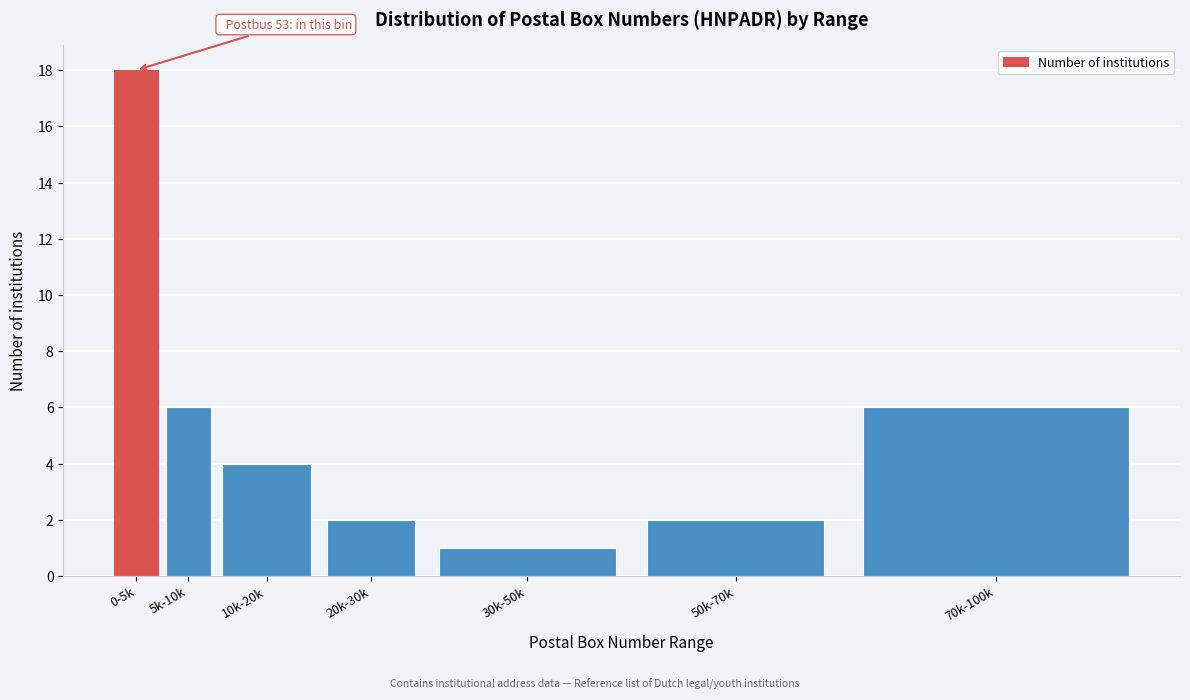

Reading right to left, what are all the values shown in this chart?

6	2	1	2	4	6	18